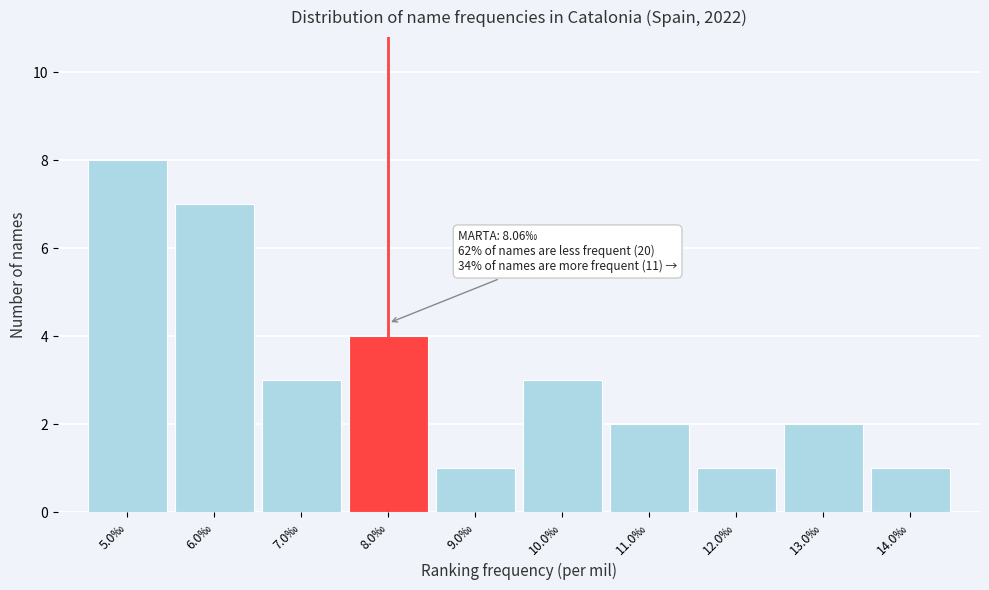

Over which range of the x-axis is the bar tallest?

4.5 to 5.5